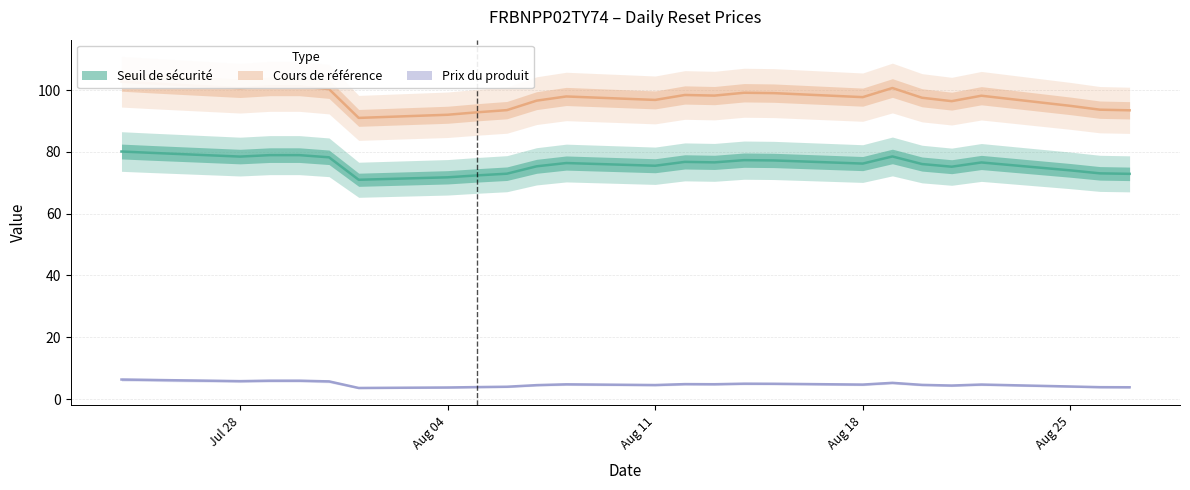

What position from the right is 2025-08-11?

13